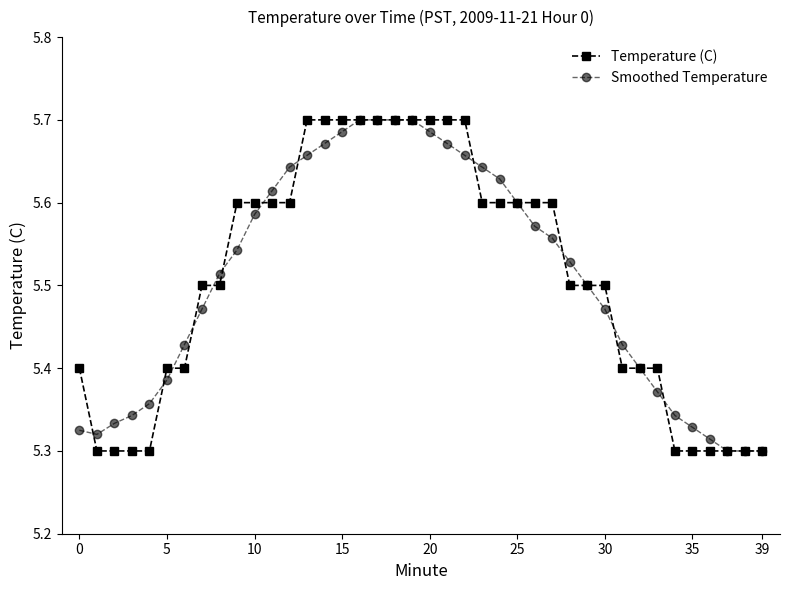

Count the Smoothed Temperature values in the range 5 to 6.

40